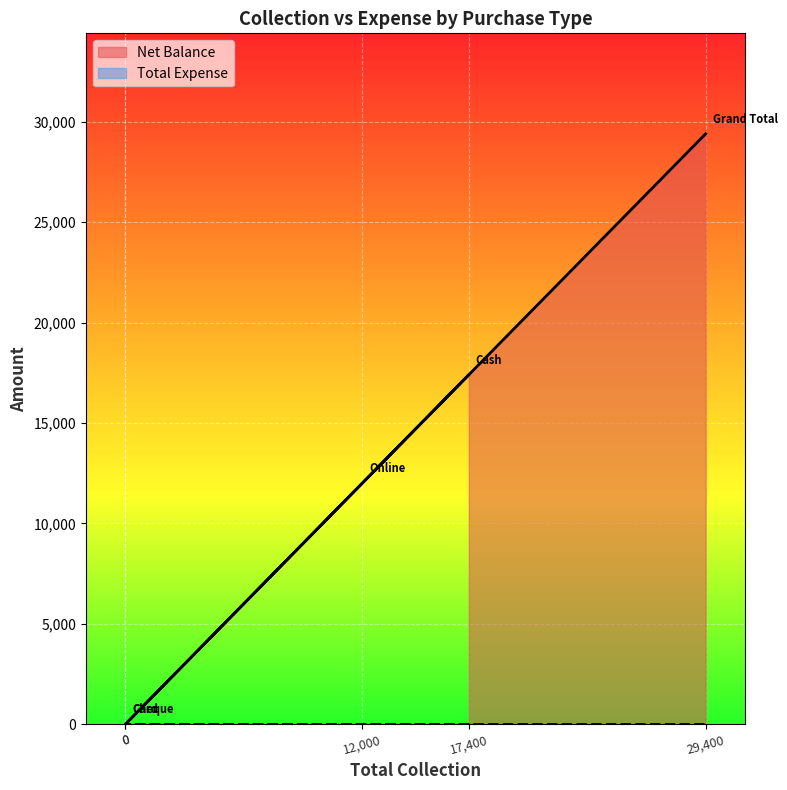

How many values are above zero?

3